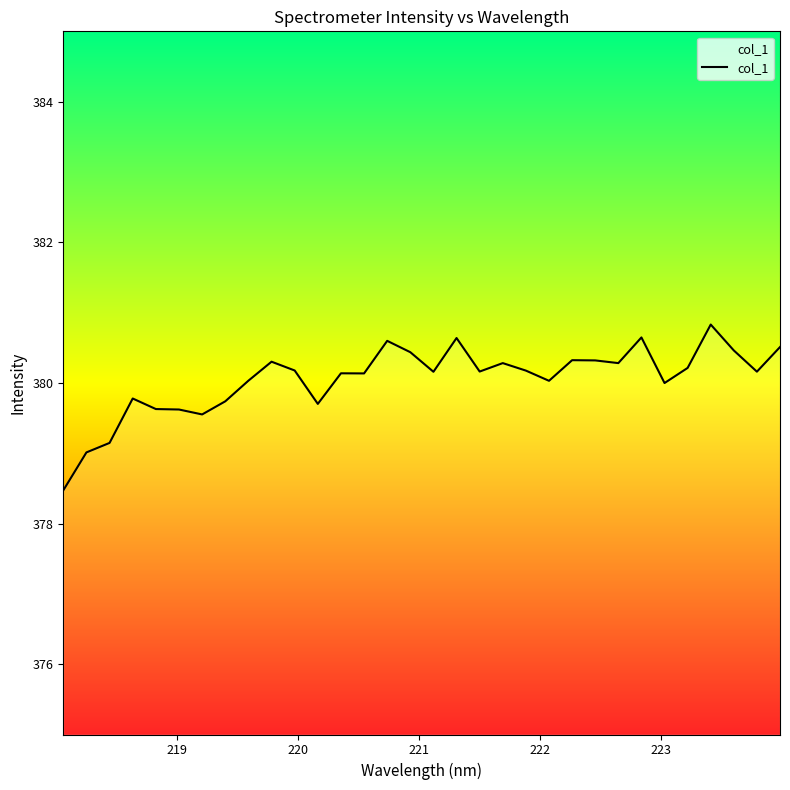

What is the difference between the maximum and minimum values?

2.4